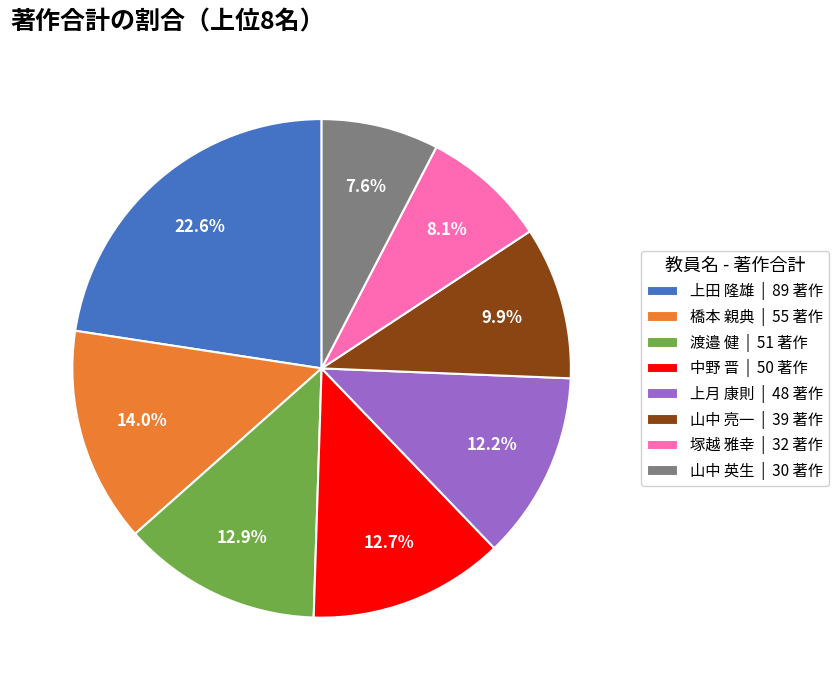

Which category has the biggest portion of the pie?

上田 隆雄 | 89 著作